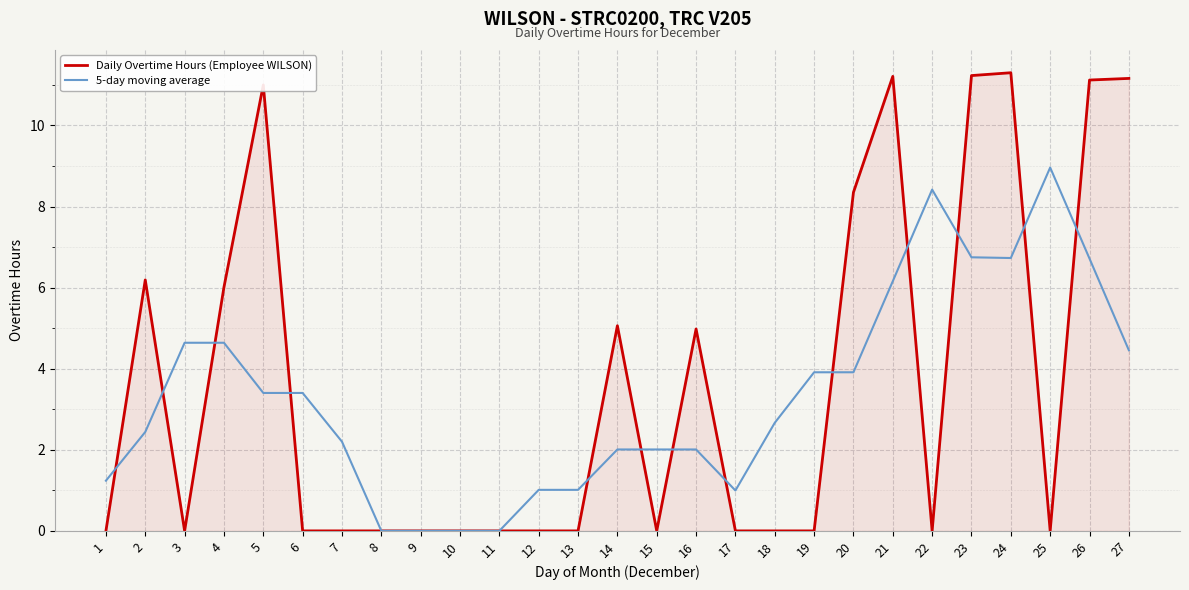

What is the highest value of the 5-day moving average series?

9.0